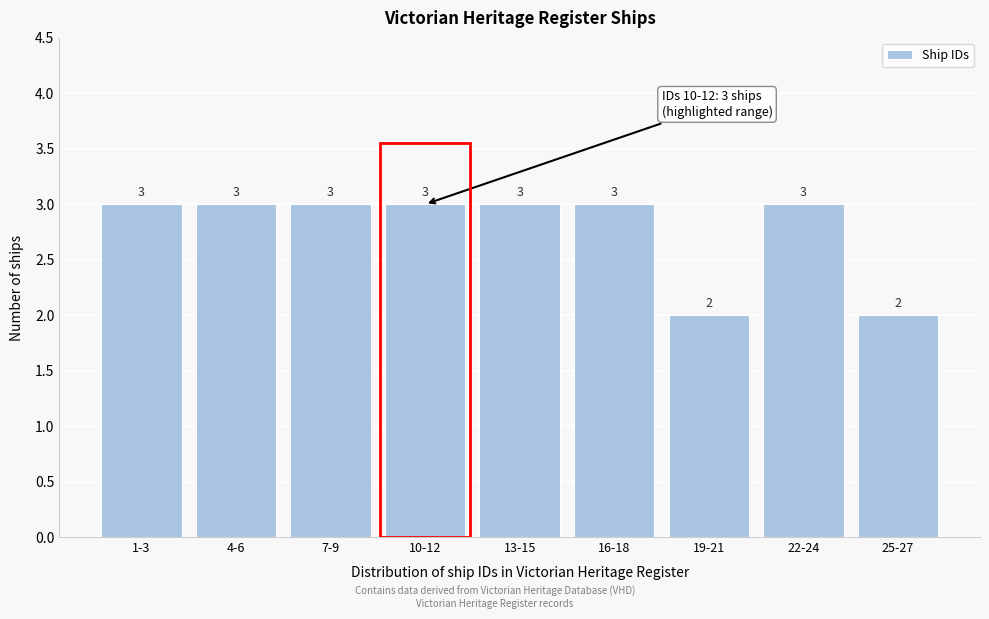

Reading left to right, list all the values displayed in this chart.

3	3	3	3	3	3	2	3	2